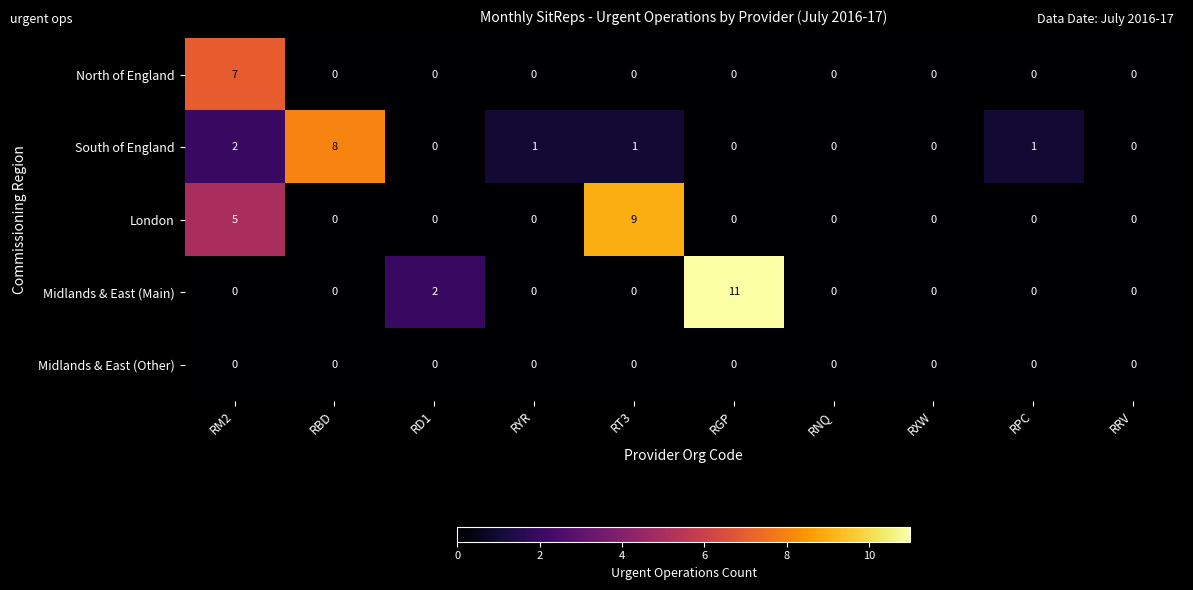

Which series has the widest spread of values?

Midlands & East (Main)